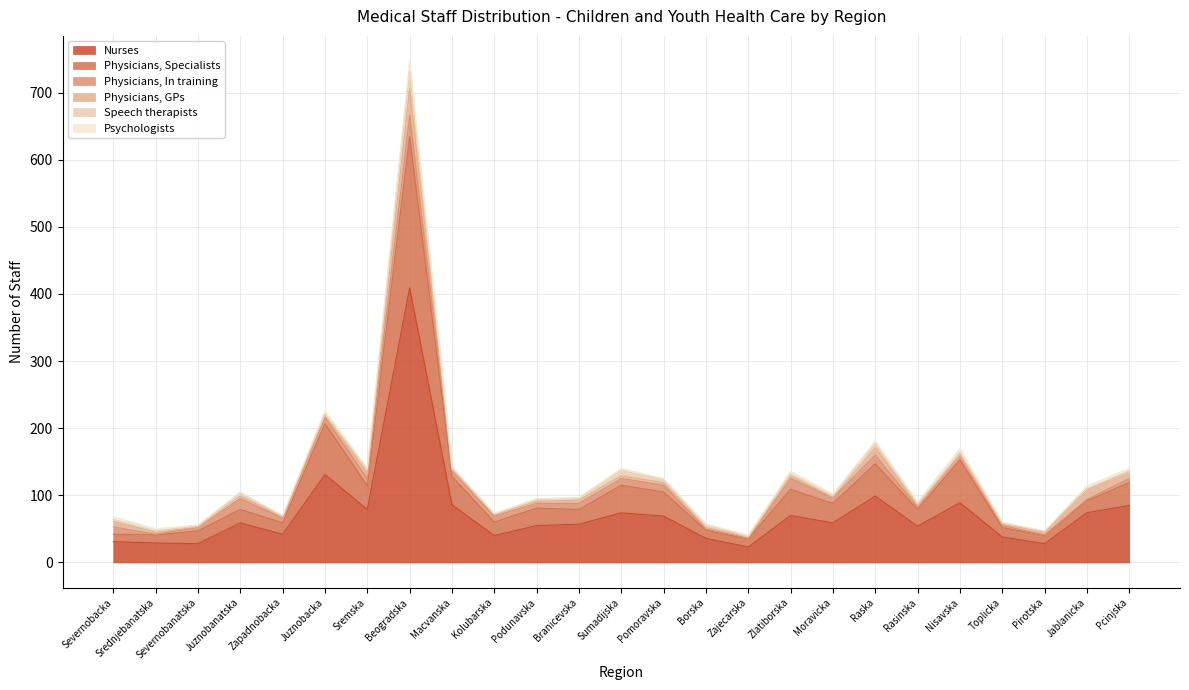

True or false: Physicians, GPs and Physicians, In training intersect in this chart.

True